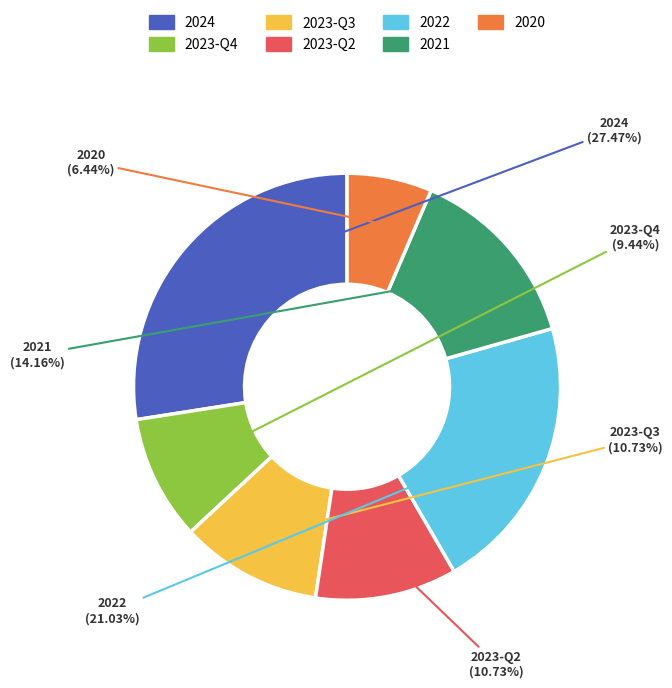

Does any single category account for the majority?

No